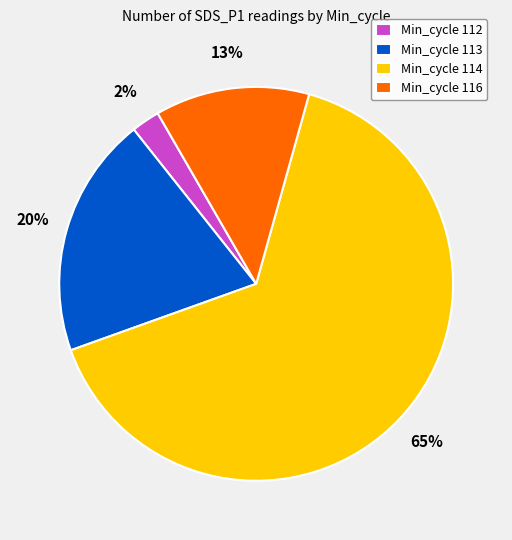

What percentage is the Min_cycle 112 slice, to the nearest percent?

2%